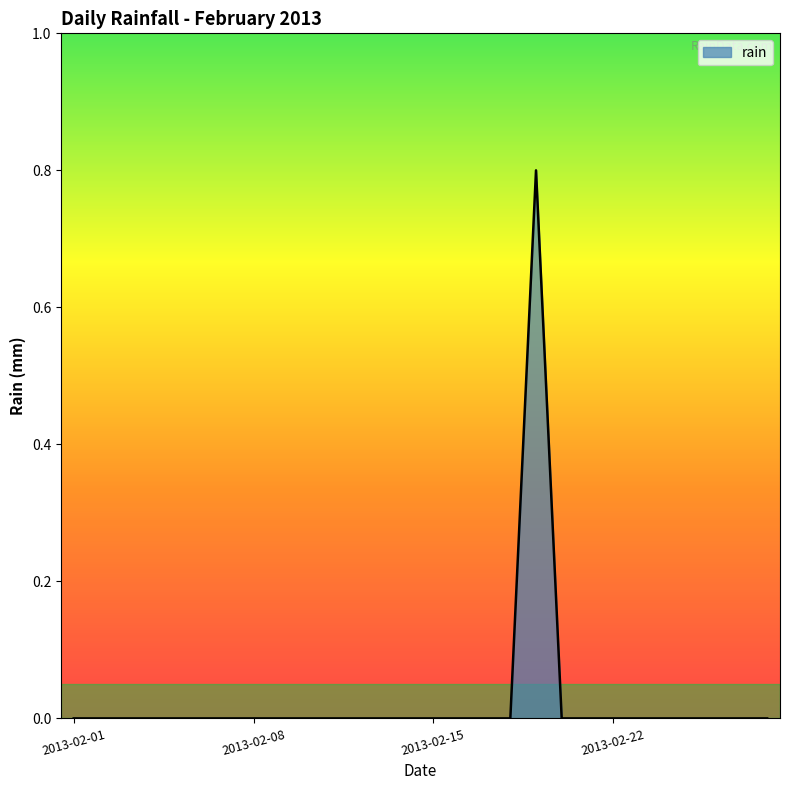

How many distinct data groups are displayed?

1